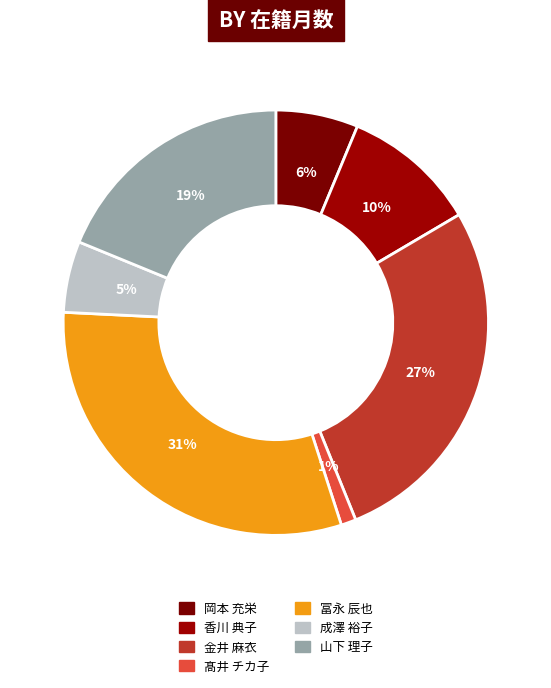

How many slices are in this pie chart?

7